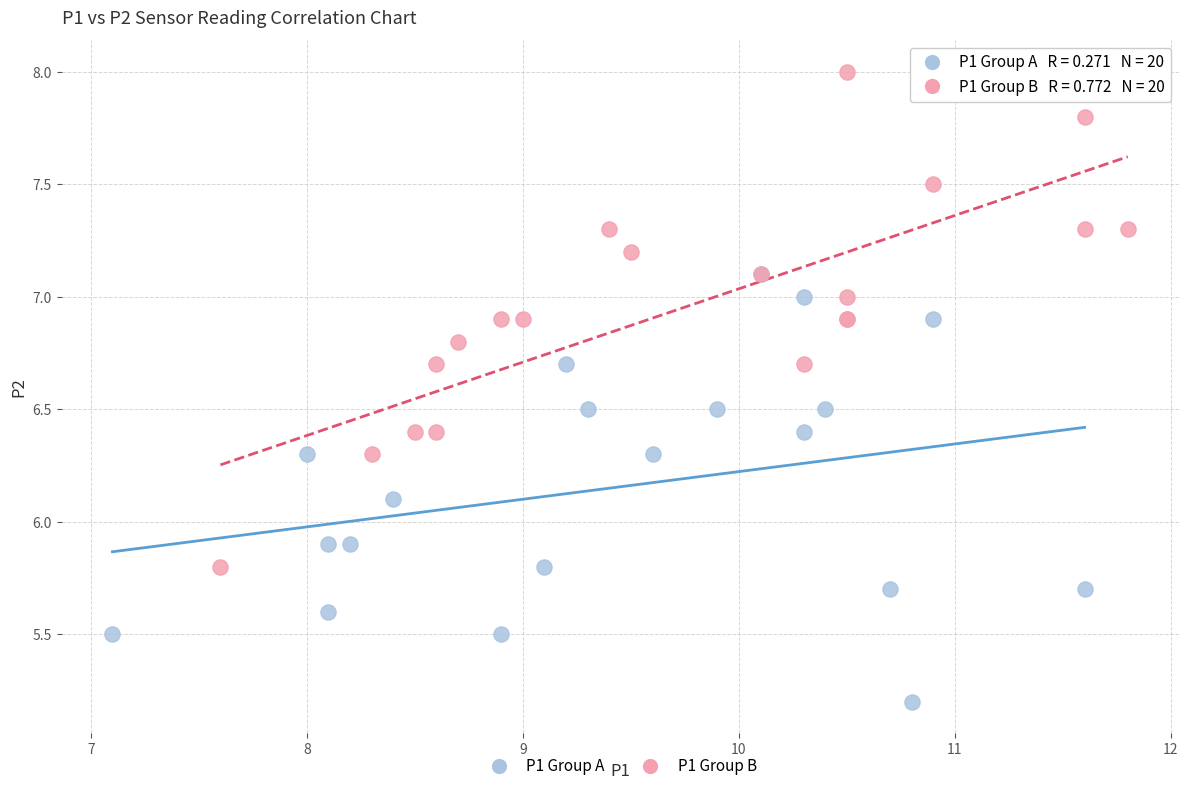

Which series has the widest spread of Y values?

P1 Group B